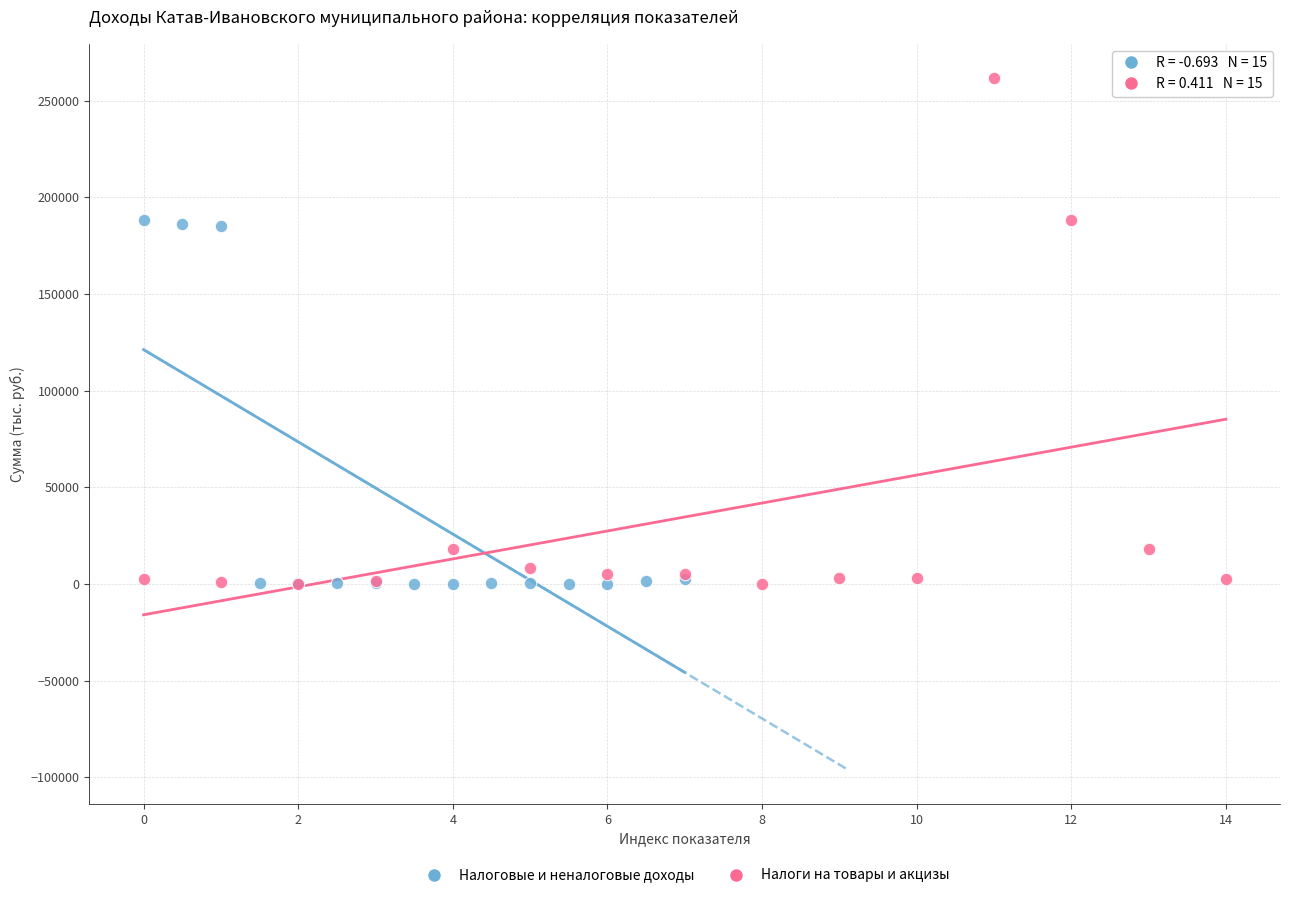

Which series reaches the maximum Y coordinate?

Налоги на товары и акцизы